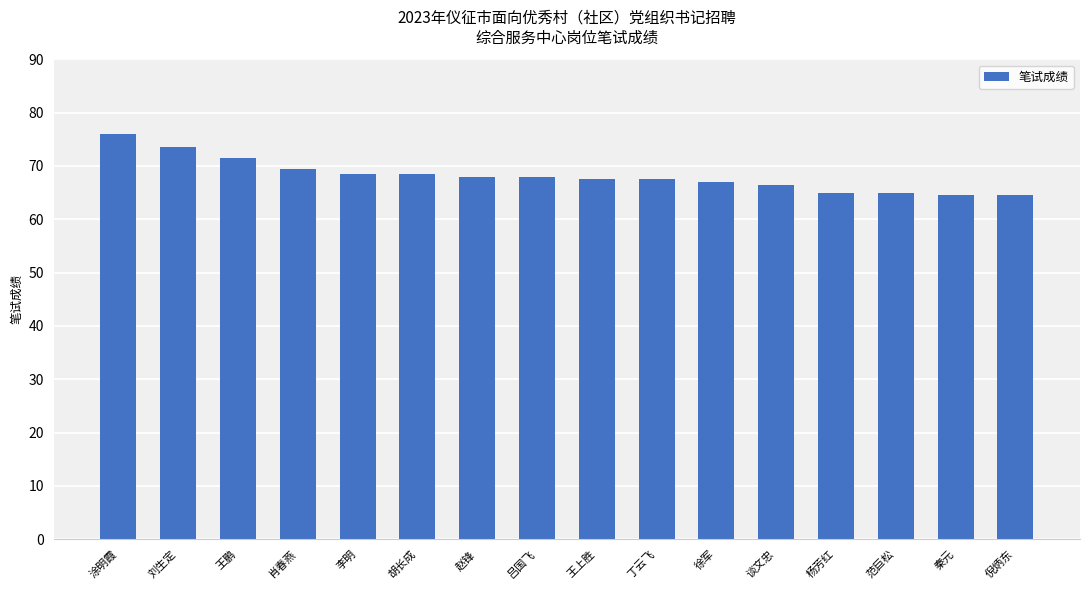

Which label corresponds to the largest value in the chart?

涂明霞